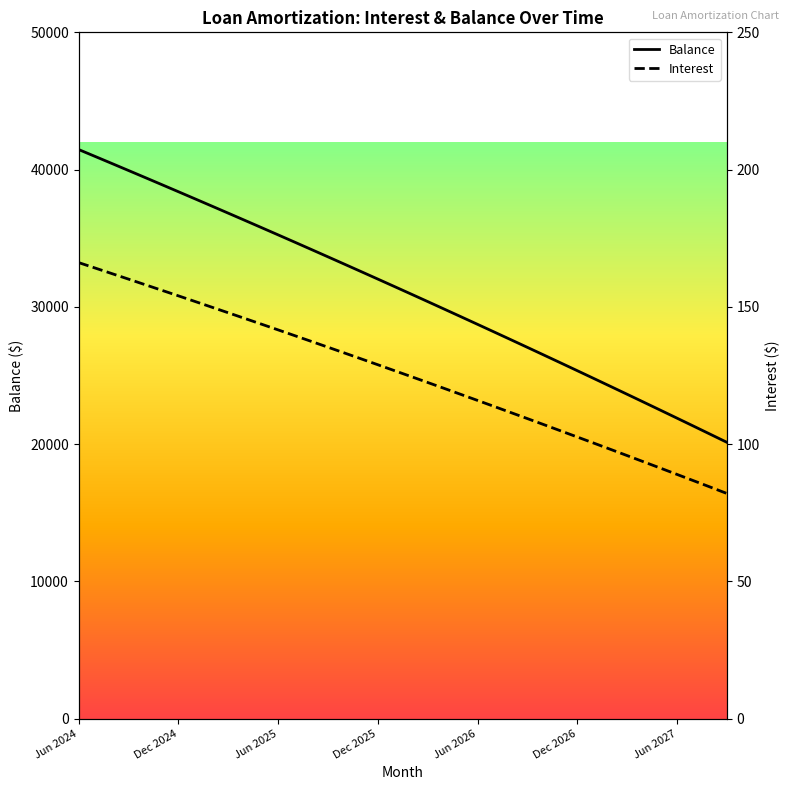

Read the Balance value at 11.

35772.0